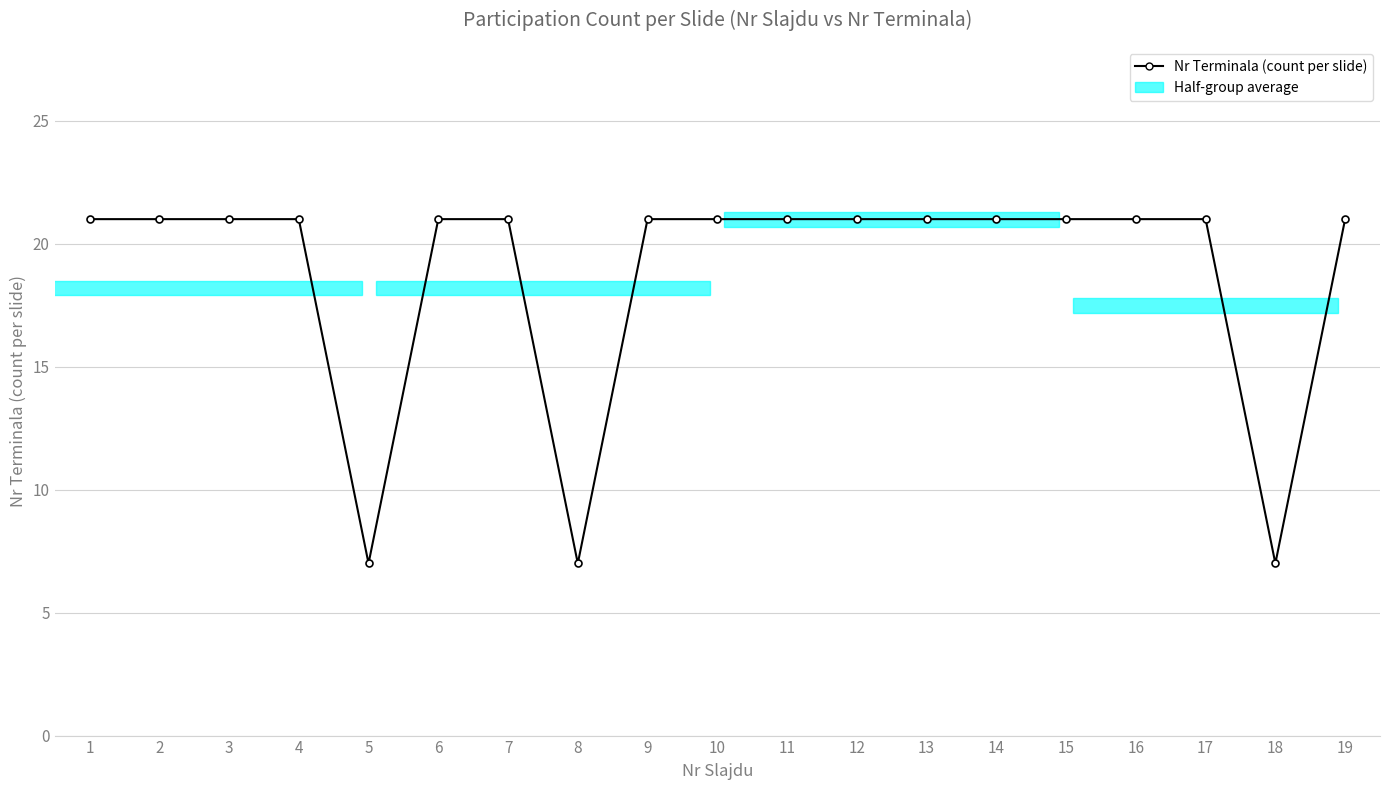

Is it true that the value at 1 is 12?

False